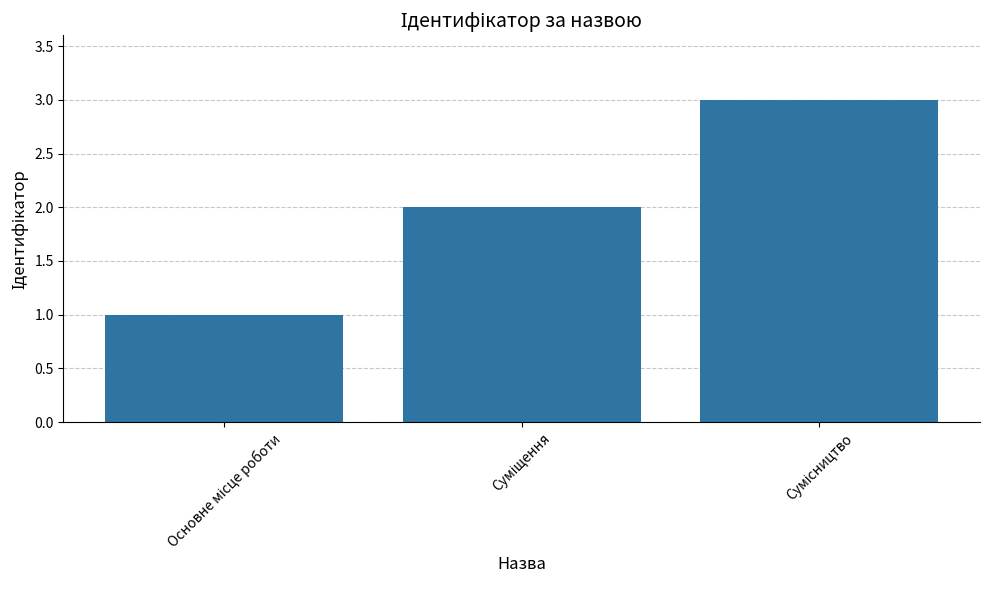

What is the maximum value shown in the chart?

3